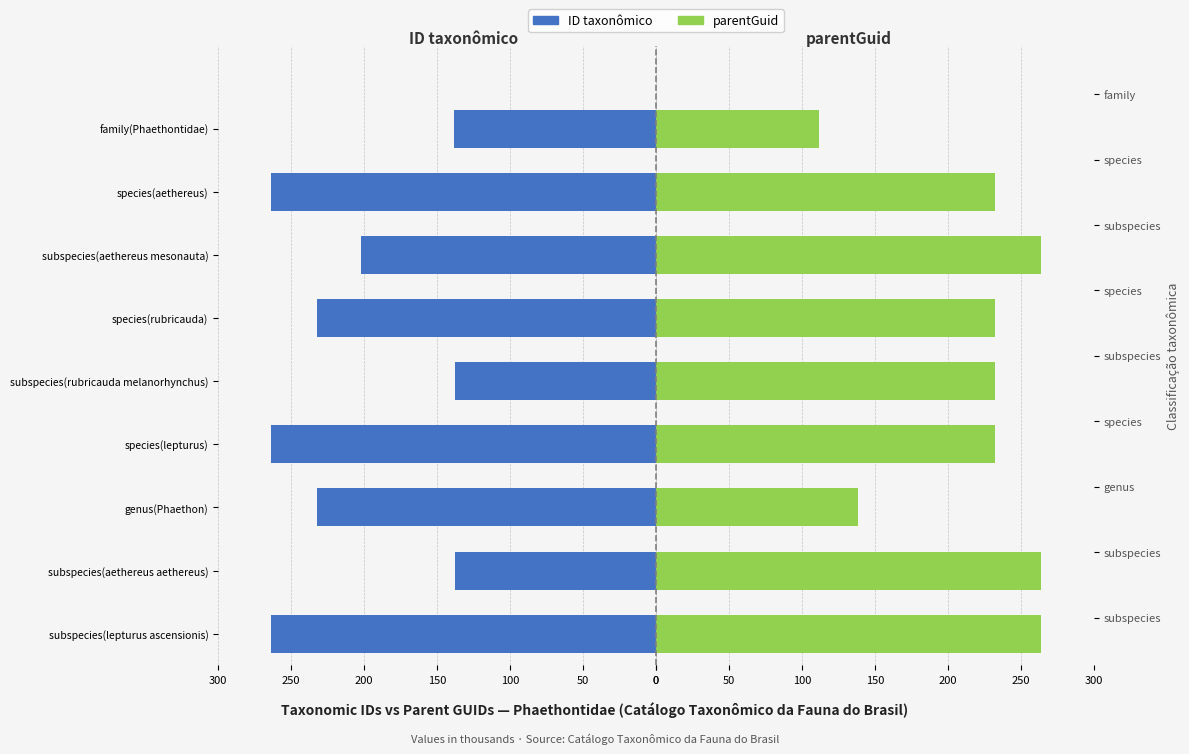

Reading left to right, list all the values displayed in this chart.

ID taxonômico: -263.8	-138.0	-232.6	-263.9	-138.0	-232.6	-201.8	-263.8	-138.2
parentGuid: 263.9	263.8	138.2	232.6	232.6	232.6	263.8	232.6	111.6